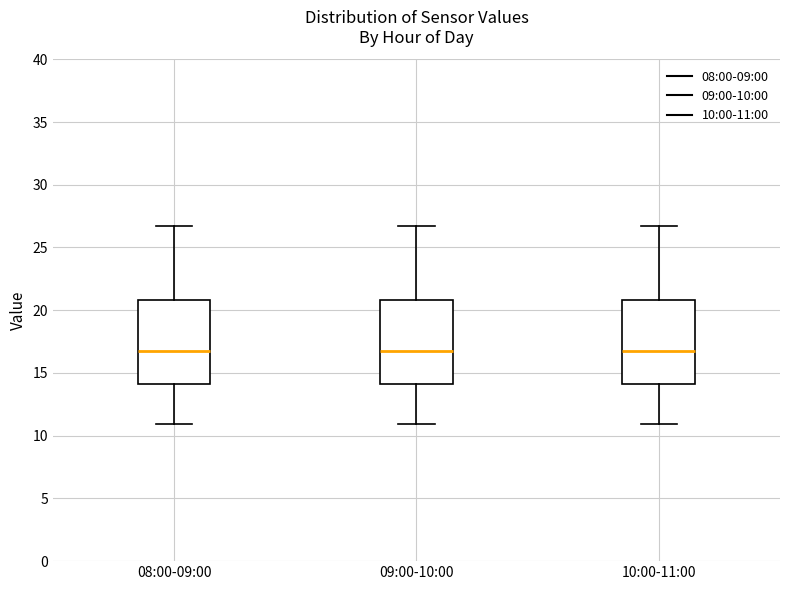

Reading left to right, transcribe this box plot: for each box, give where its median line is, the range the box spans, and where its two whiskers end, as read against the y-axis. The values are not printed on the chart, so give them approximately, as read against the axis.

08:00-09:00: median 16.5, box 14.0 to 21.0, whiskers 11.0 to 26.5
09:00-10:00: median 16.5, box 14.0 to 21.0, whiskers 11.0 to 26.5
10:00-11:00: median 16.5, box 14.0 to 21.0, whiskers 11.0 to 26.5